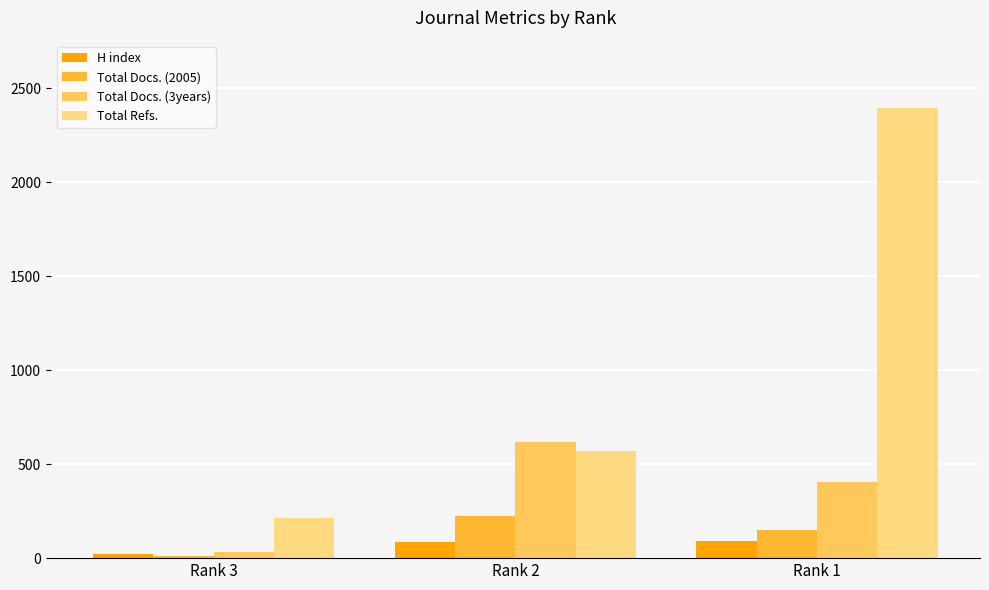

How many data points does each series have?

3